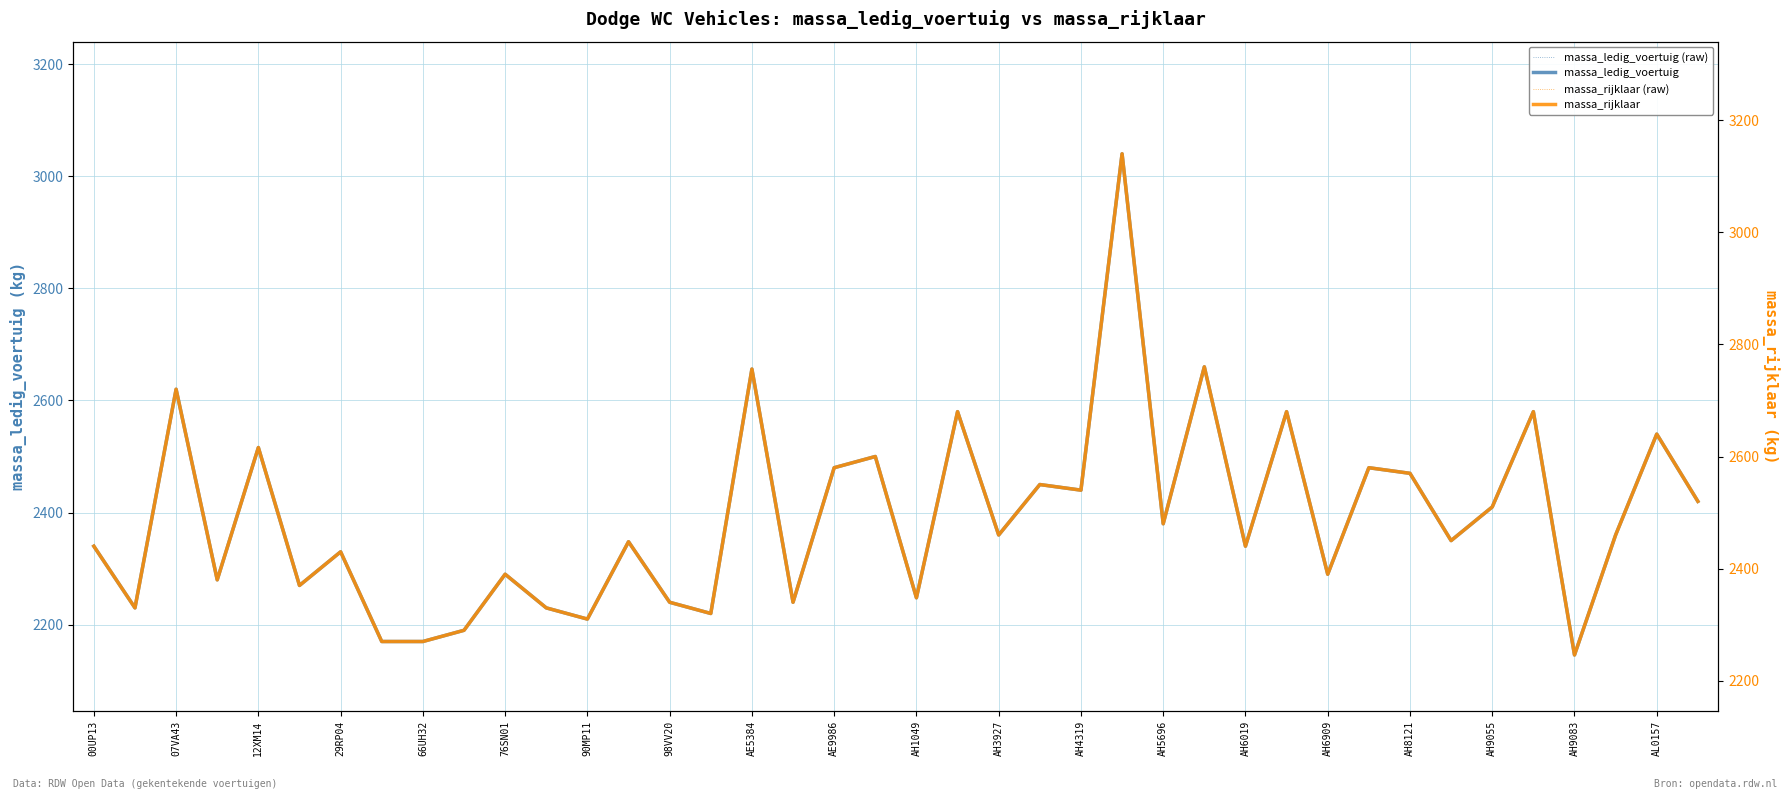

At how many categories does at least one series exceed 2982?

1